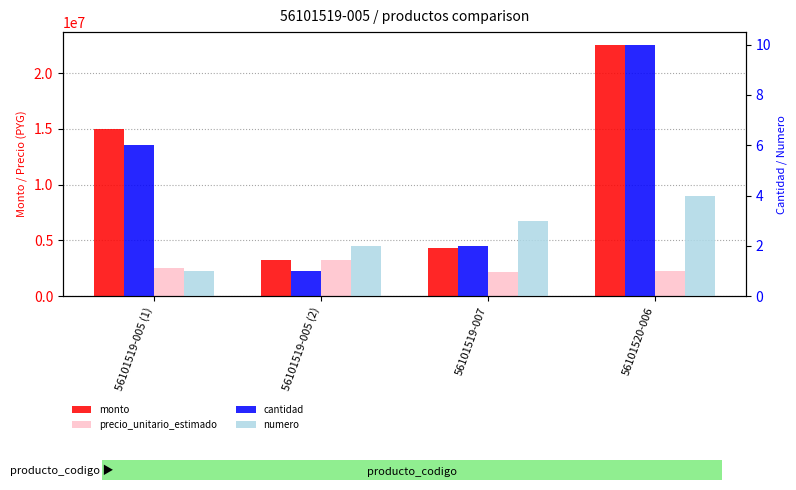

What is the smallest value displayed?

1